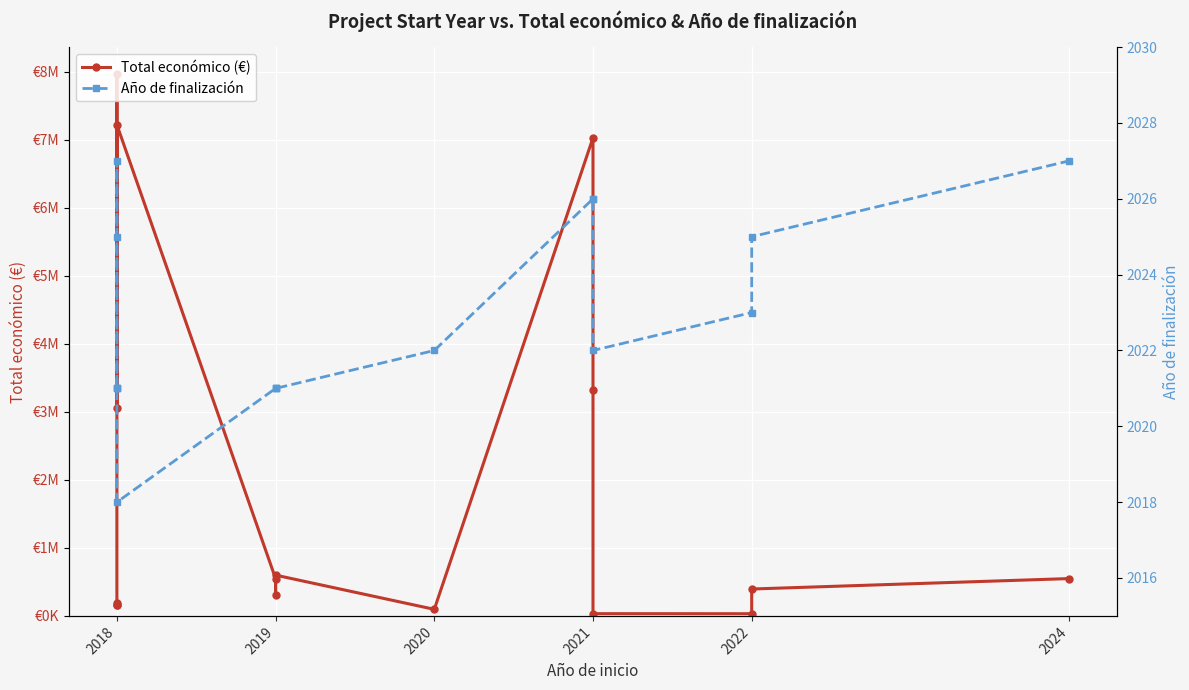

What is the lowest value of the Total económico (€) series?

32242